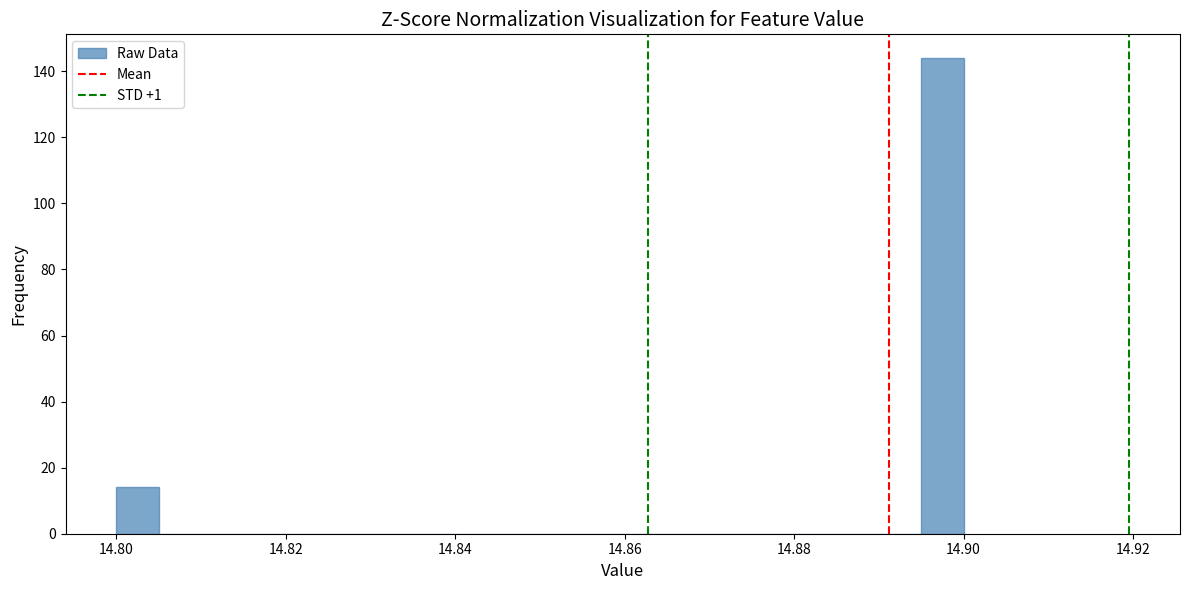

Around what value on the x-axis is the tallest bar? Give the approximate position of its centre, as read against the axis.

14.898